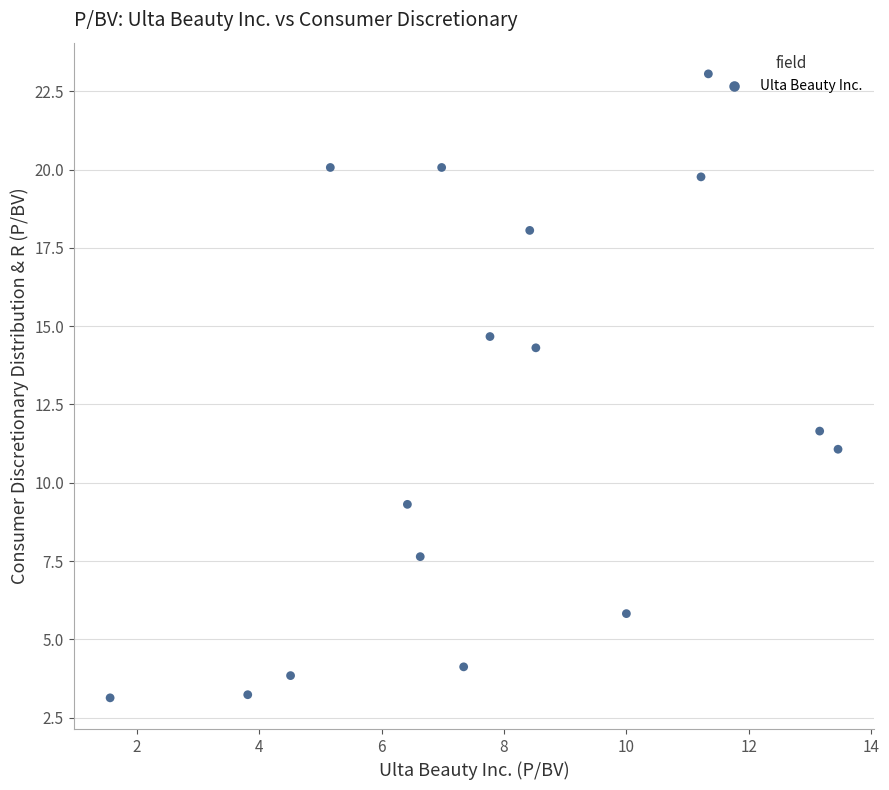

What is the range of X values (max minus min)?

11.9